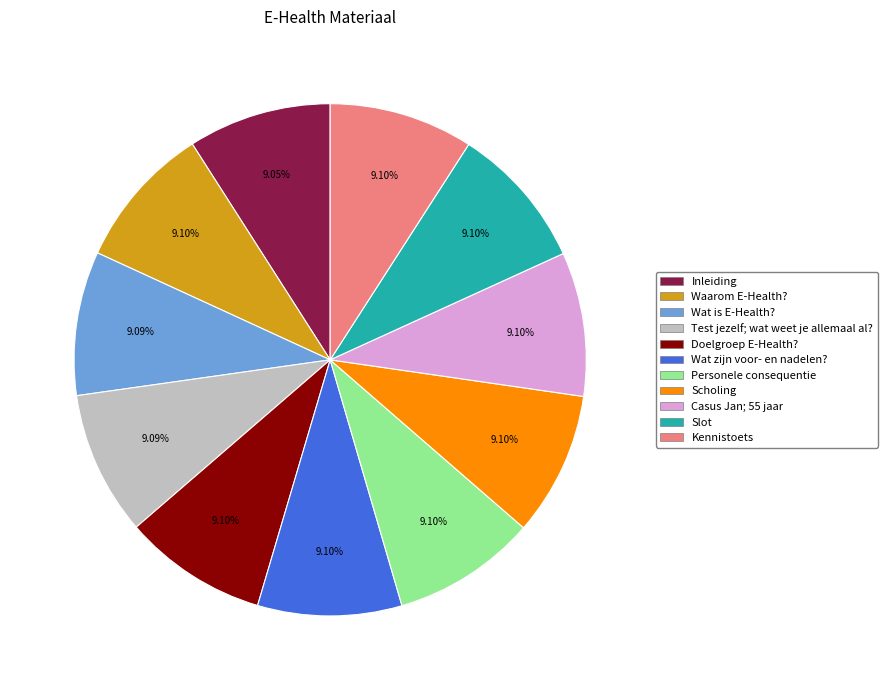

What percentage is NOT represented by Slot?

90.9%